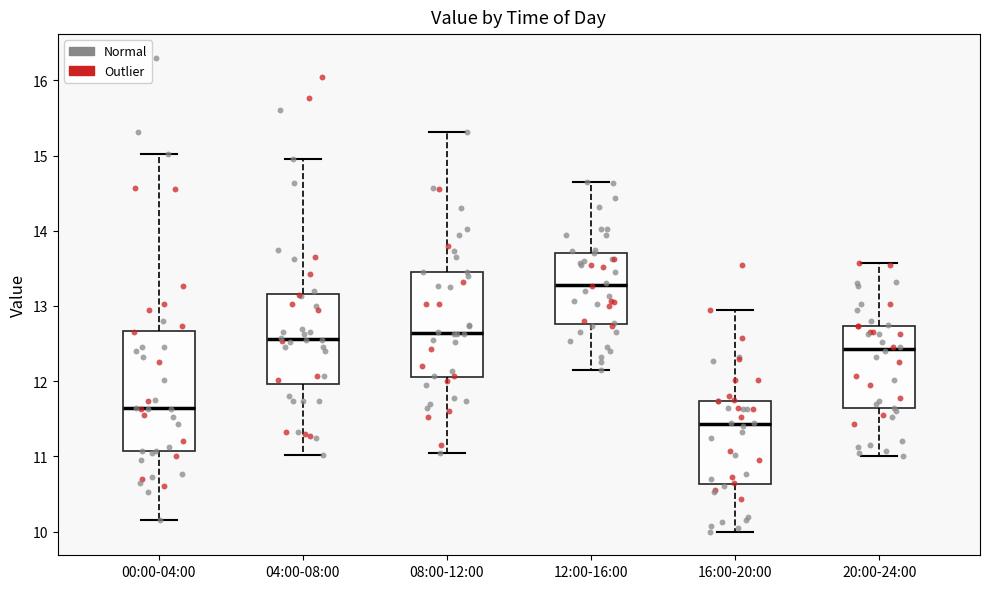

Where does the lower whisker of the box for 08:00-12:00 end on the y-axis? The values are not printed on the chart, so give them approximately, as read against the axis.

11.1